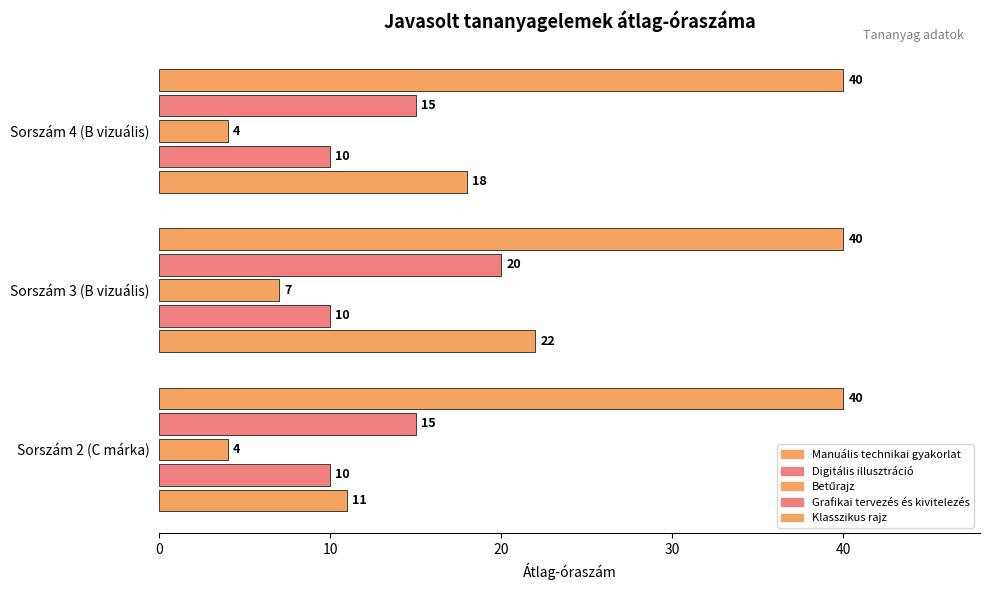

Count the number of categories in the chart.

3